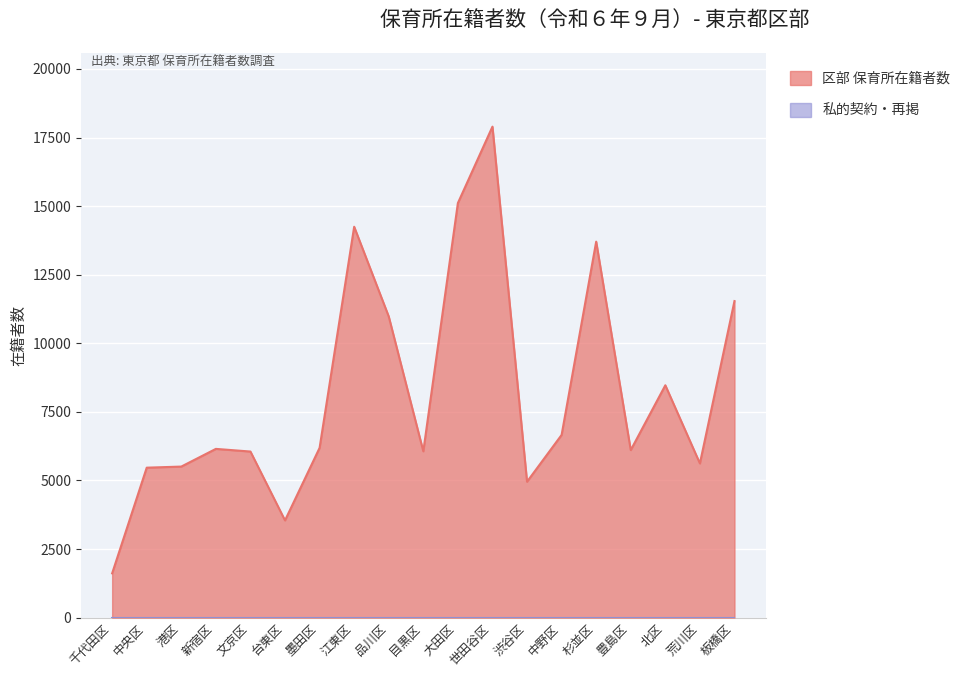

Reading left to right, what are all the values shown in this chart?

千代田区=1613	中央区=5465	港区=5505	新宿区=6150	文京区=6053	台東区=3543	墨田区=6187	江東区=14248	品川区=10977	目黒区=6062	大田区=15111	世田谷区=17897	渋谷区=4953	中野区=6659	杉並区=13705	豊島区=6106	北区=8469	荒川区=5620	板橋区=11539